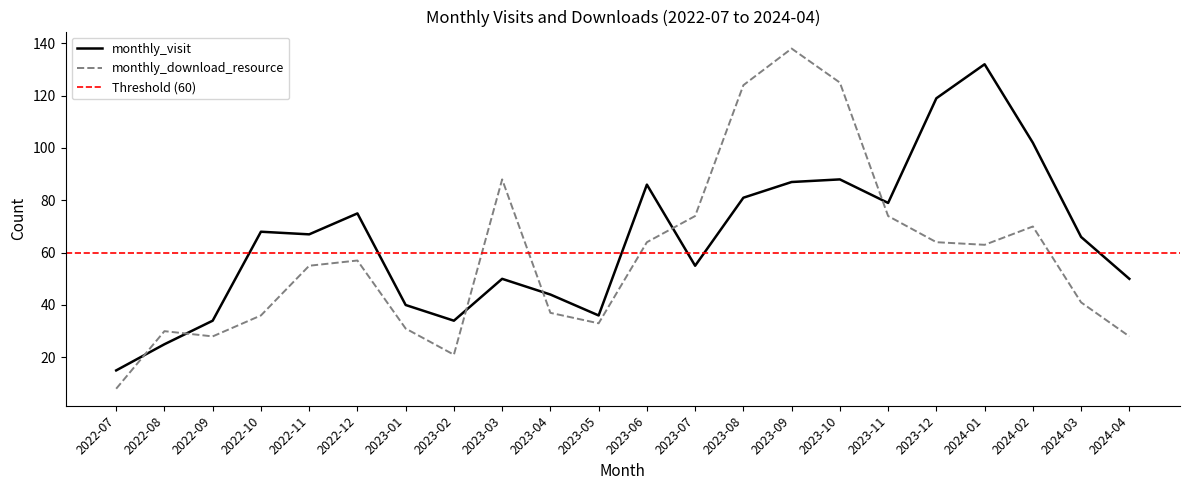

In monthly_download_resource, how many points are lower than both neighbors (excluding endpoints)?

4